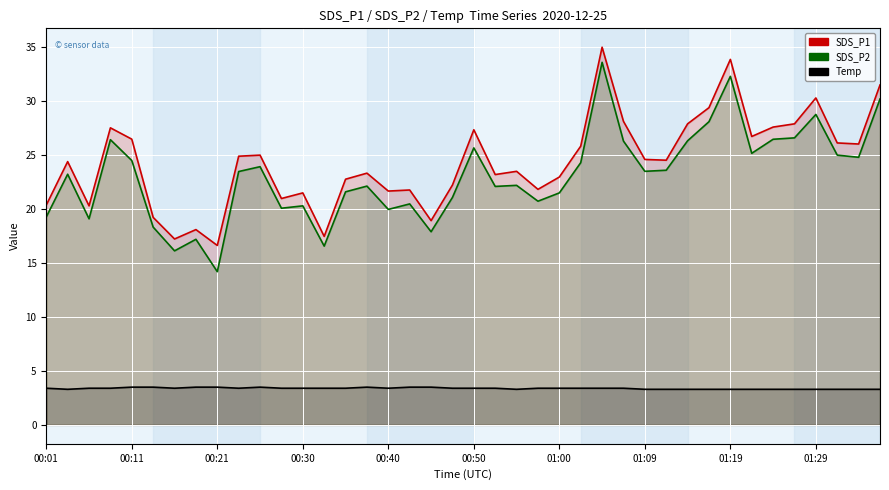

At 01:19, list the series in order from smallest to largest.

Temp, SDS_P2, SDS_P1